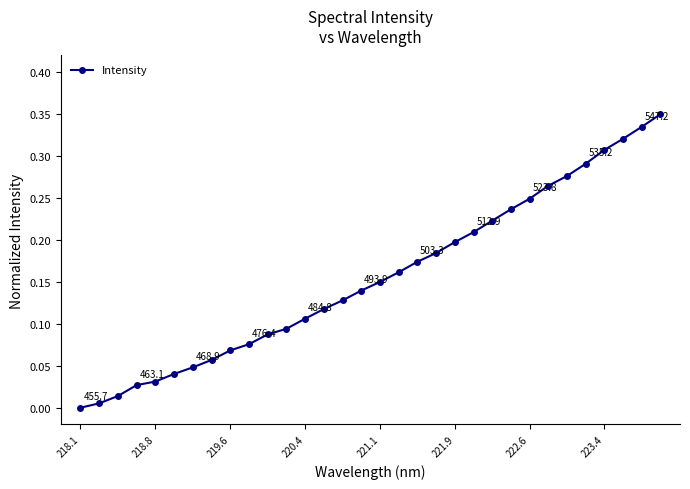

What is the sum of all values?

5.0